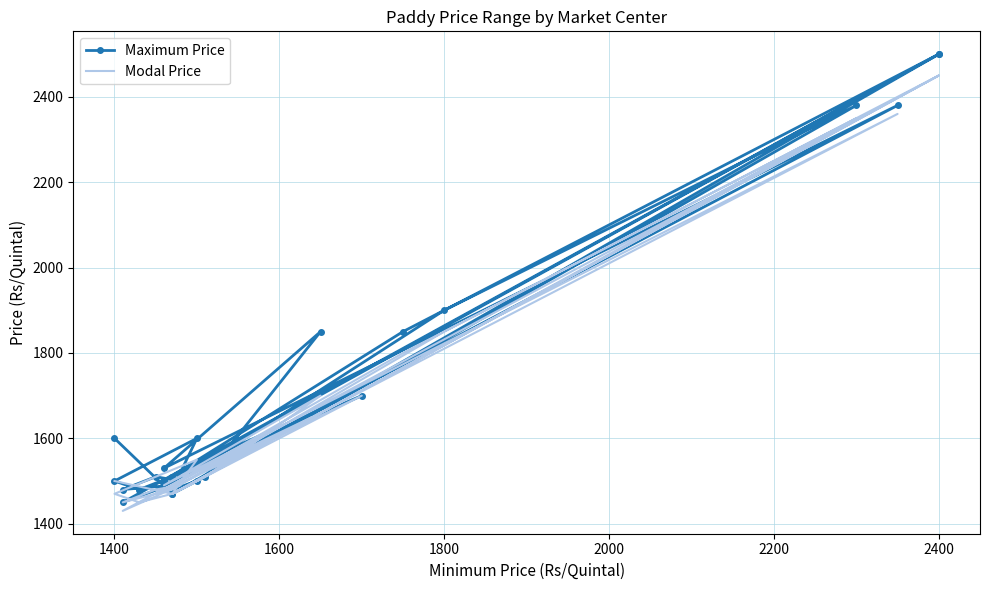

How many values in the Maximum Price series are below 1510?

12